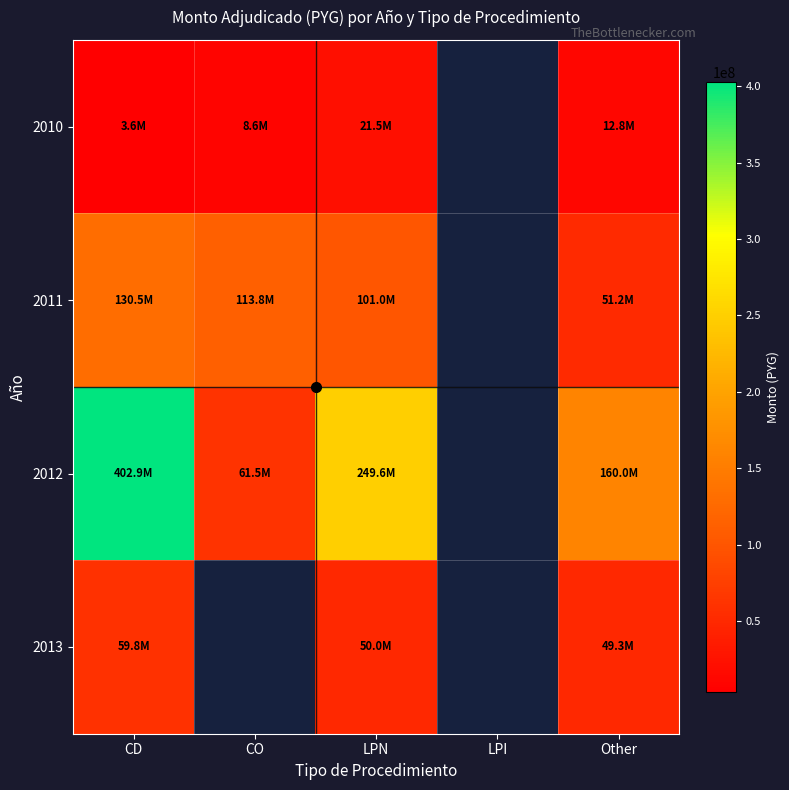

What is the approximate value of 2013 at LPN?

49990621.0